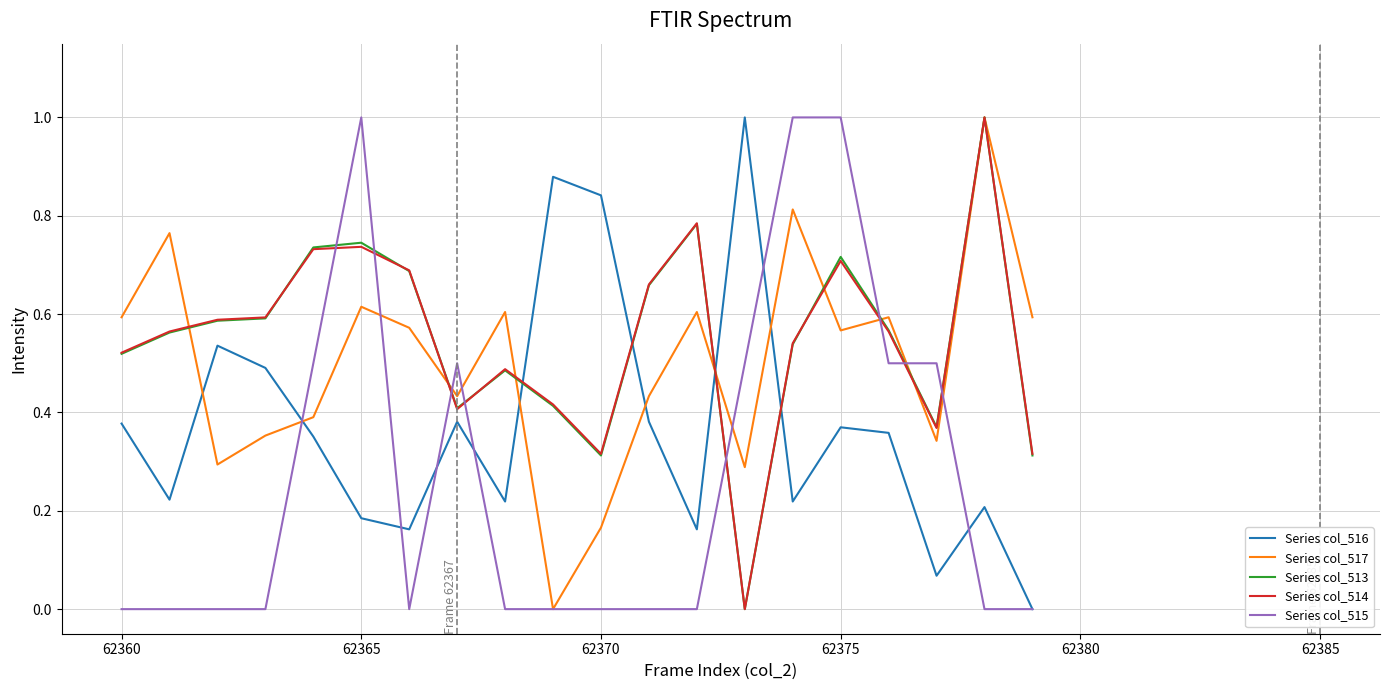

Which series ends up on top after the final intersection of Series col_513 and Series col_515?

Series col_513